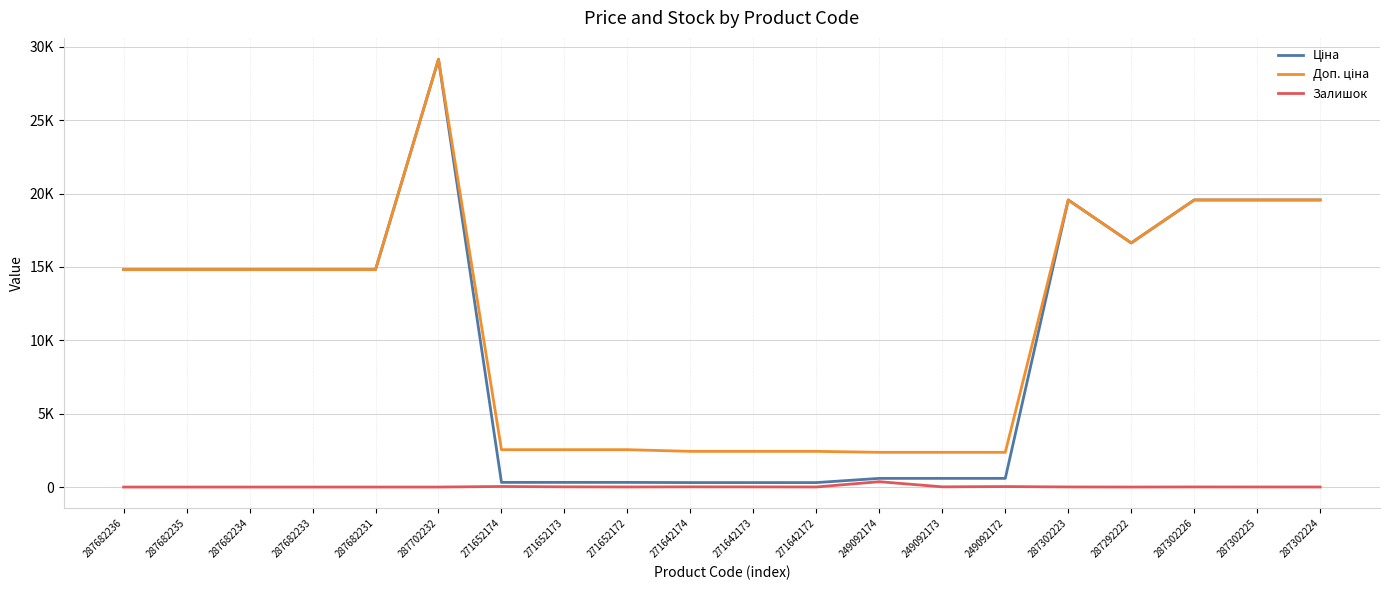

True or false: Доп. ціна and Ціна cross at least once.

False